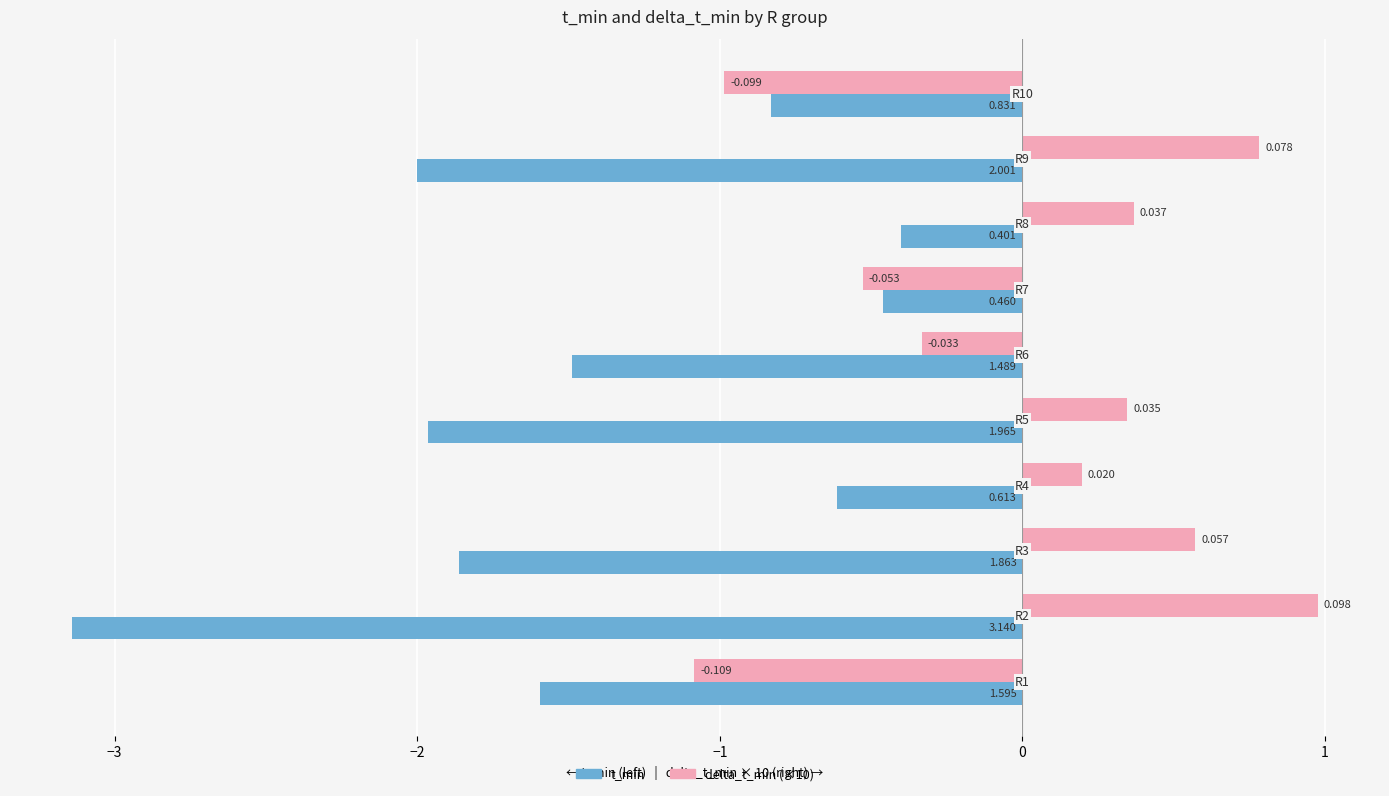

What is the difference between the maximum and minimum values in the t_min series?

2.7